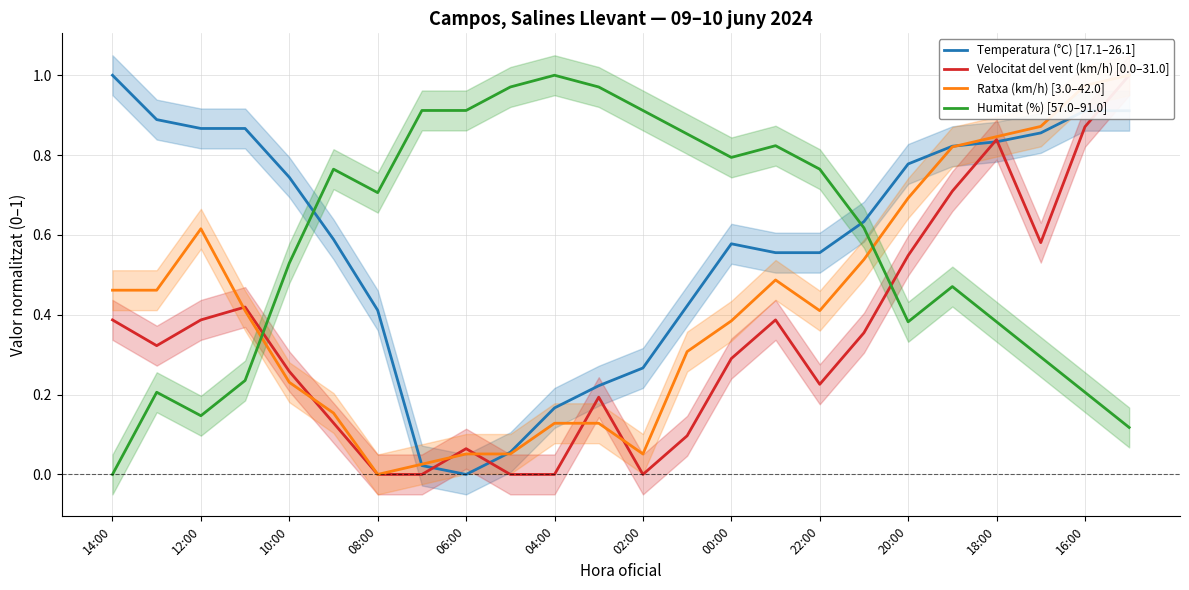

After their last crossing, which series has the higher values: Temperatura (°C) [17.1–26.1] or Humitat (%) [57.0–91.0]?

Temperatura (°C) [17.1–26.1]